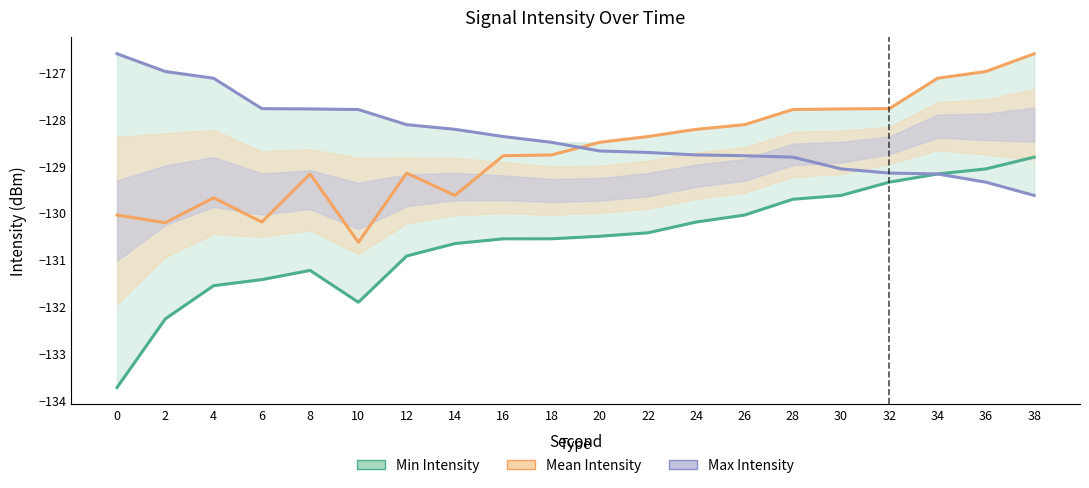

Rank the series at 0 from highest to lowest value.

Max Intensity, Mean Intensity, Min Intensity